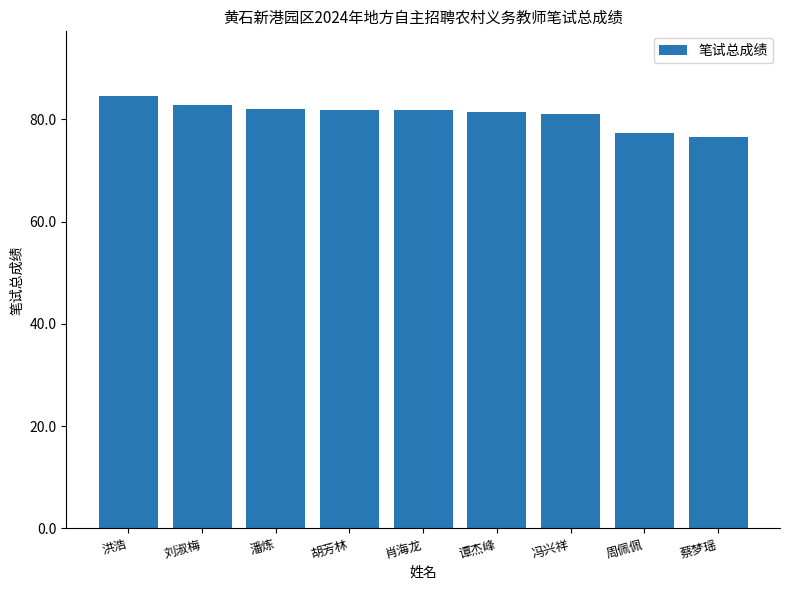

Between 洪浩 and 冯兴祥, which is larger?

洪浩